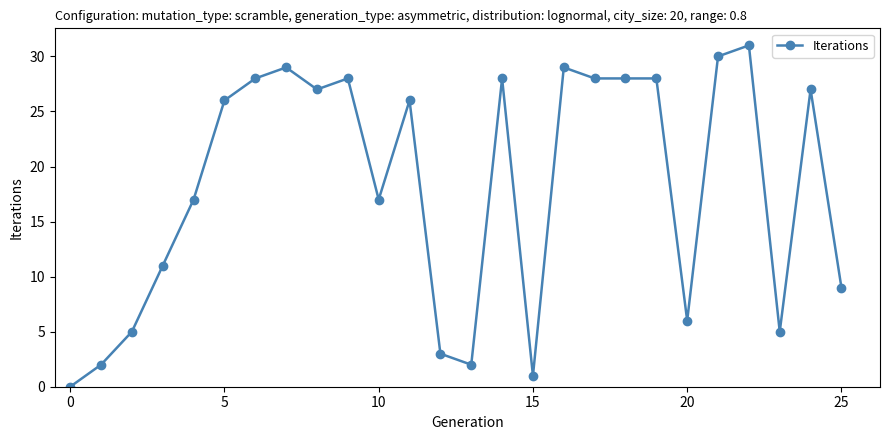

True or false: the data has more than 0 interior local peaks.

True